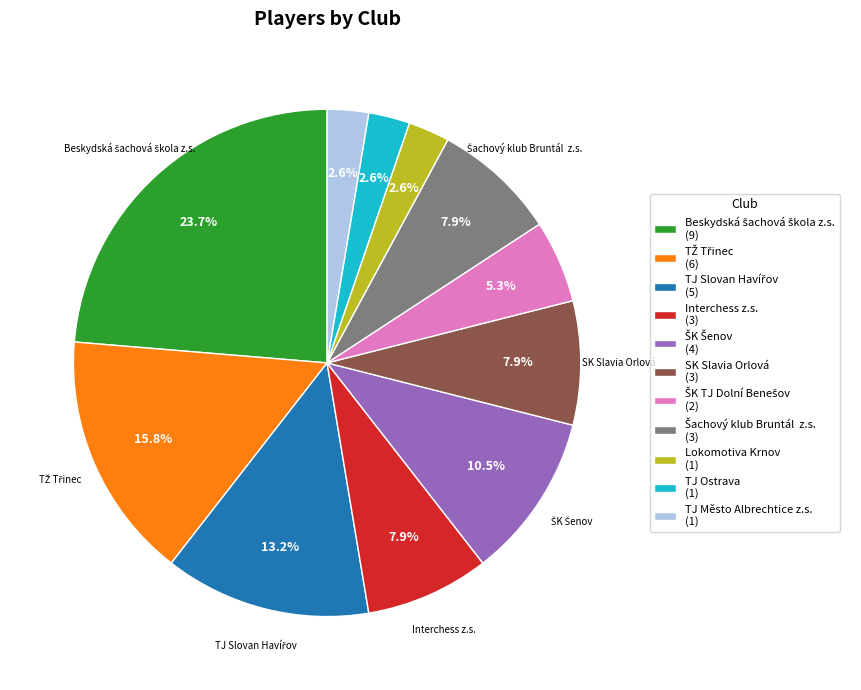

How many segments does this pie chart have?

11